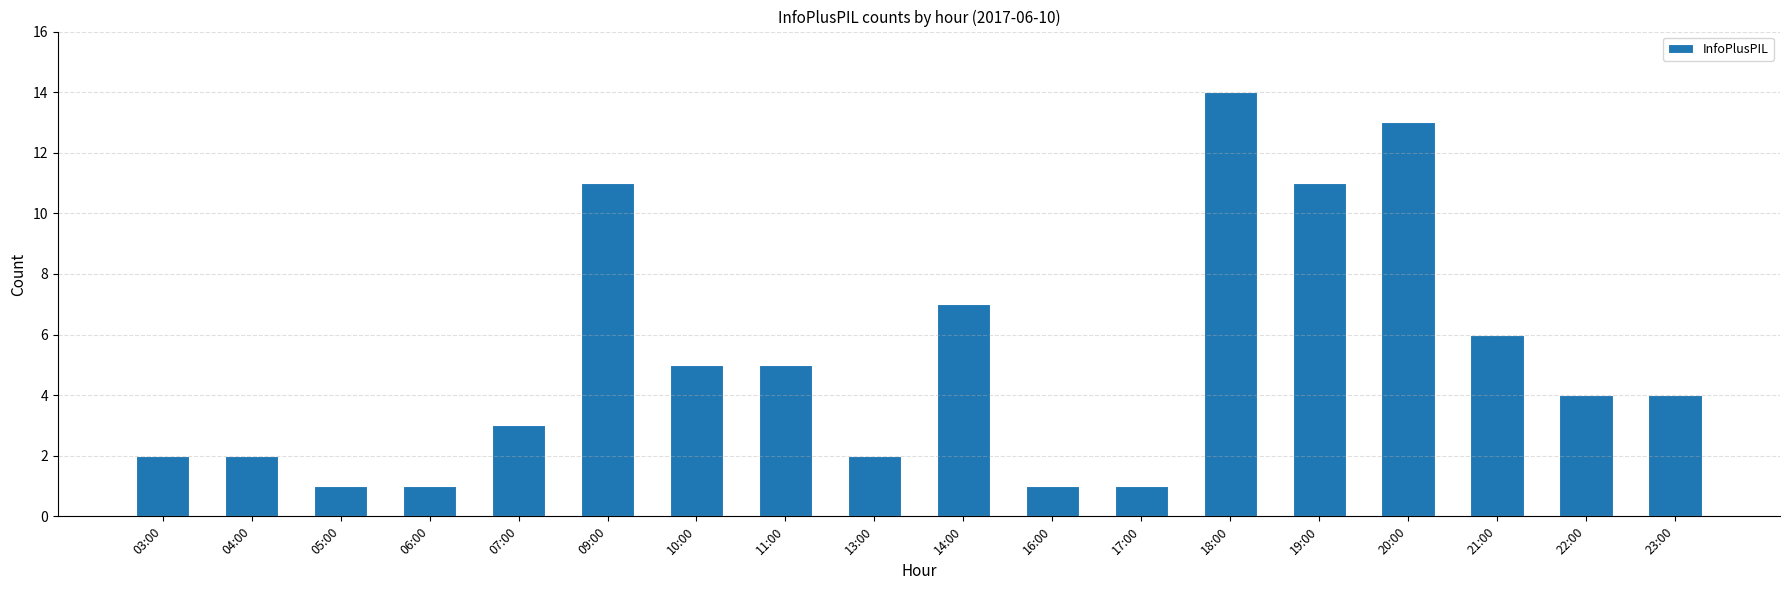

Where is the data nearest to the value 7?

14:00